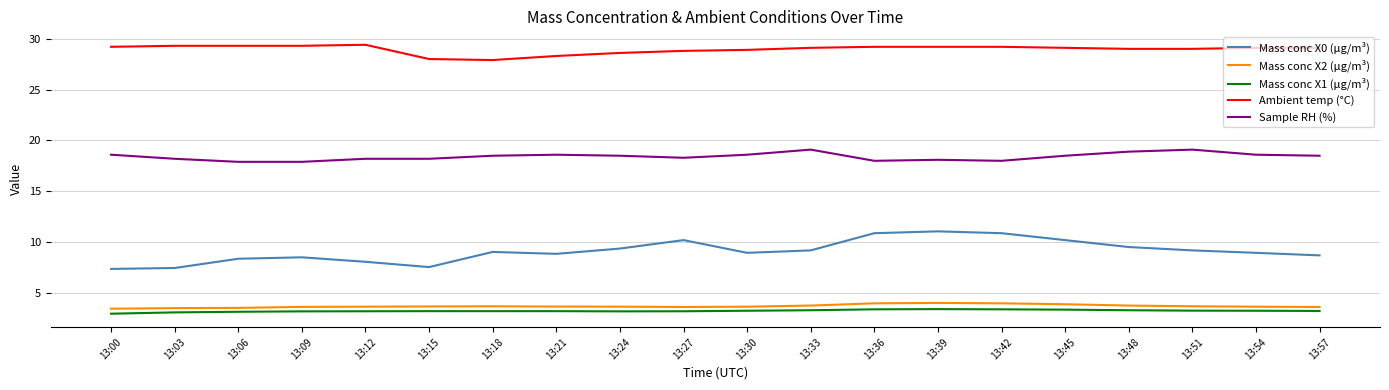

What is the sum of the Mass conc X1 (μg/m³) values at 13:24 and 13:33?

6.5